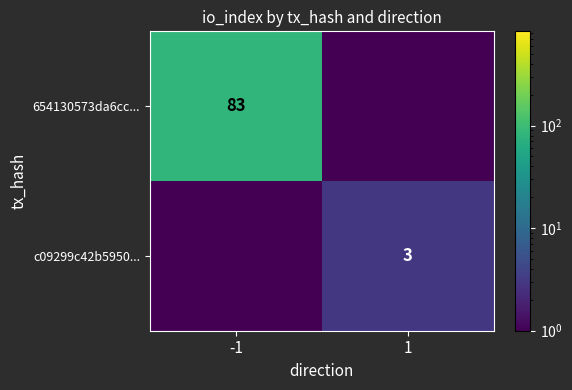

True or false: 654130573da6cc... has a value of 83.0 at -1.

True